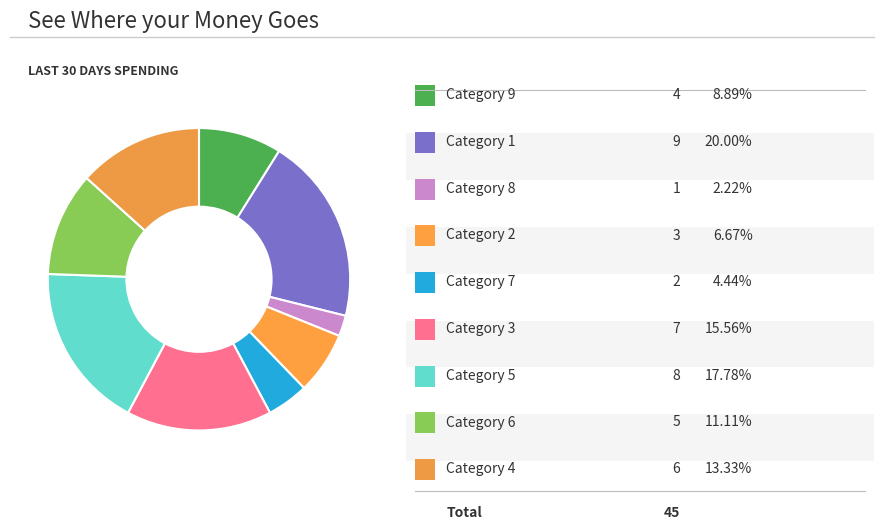

To the nearest percent, what is the average slice percentage?

11%